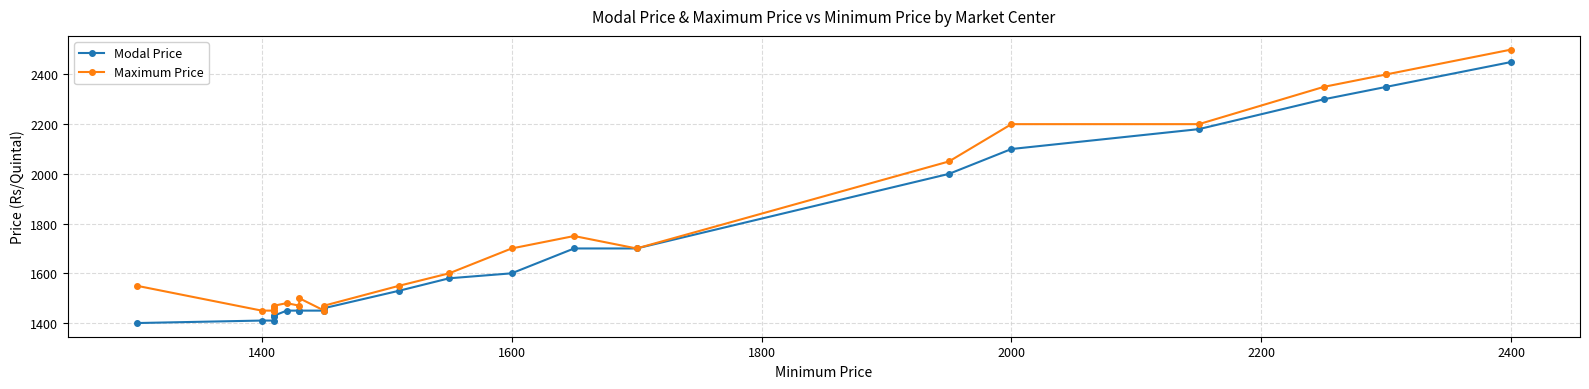

True or false: Modal Price has more than 2 points higher than both neighbors.

False